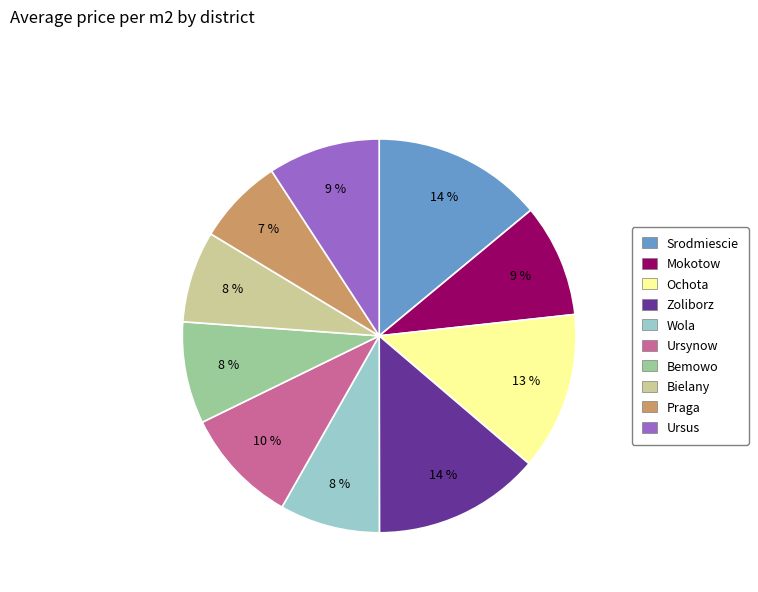

To the nearest percent, what portion does Praga represent?

7%